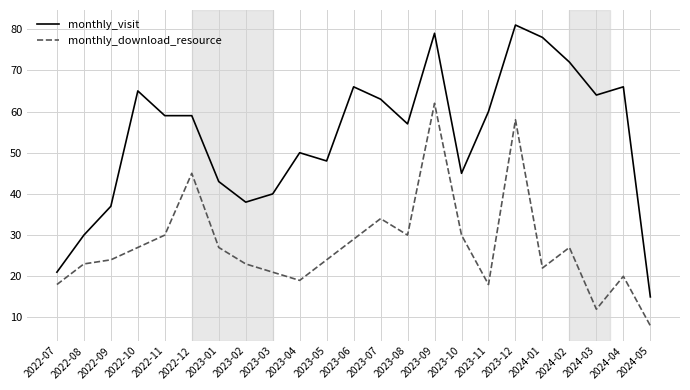

Which series has the largest range (max minus min)?

monthly_visit